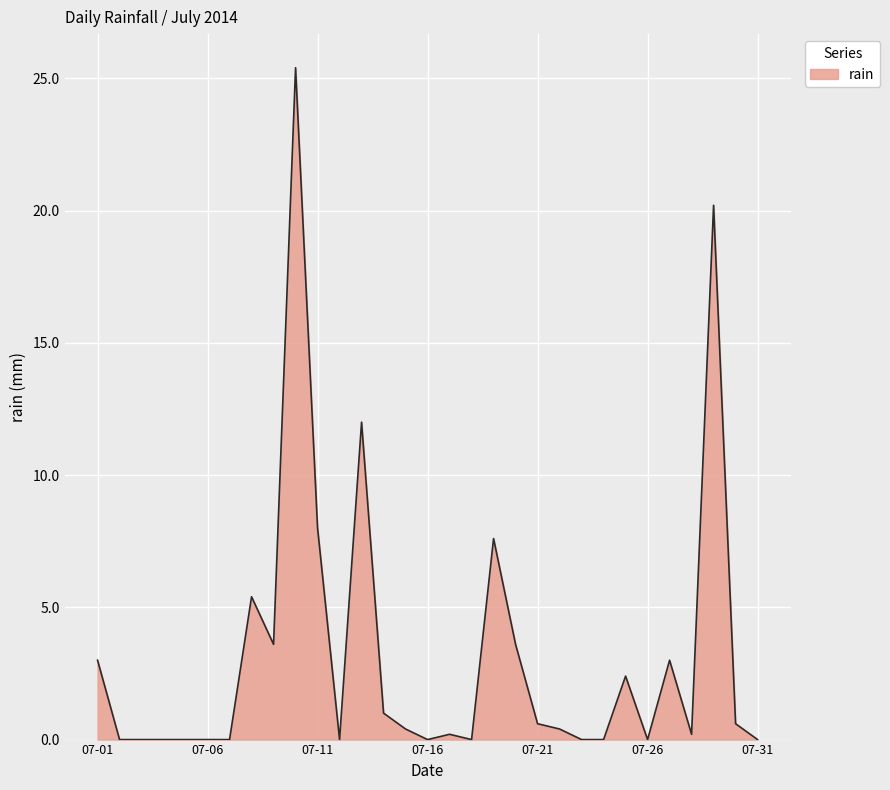

What is the greatest value displayed?

25.4